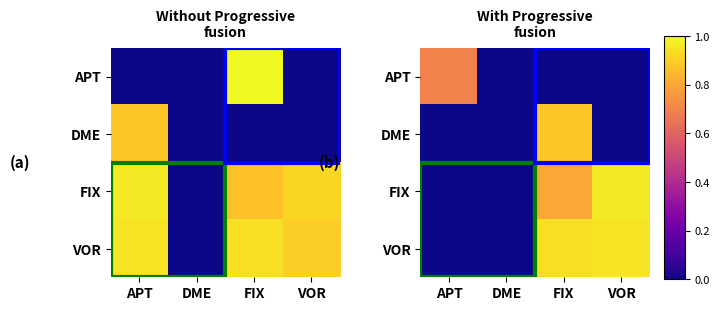

The VOR series shows 0.0 at APT. True or false?

True